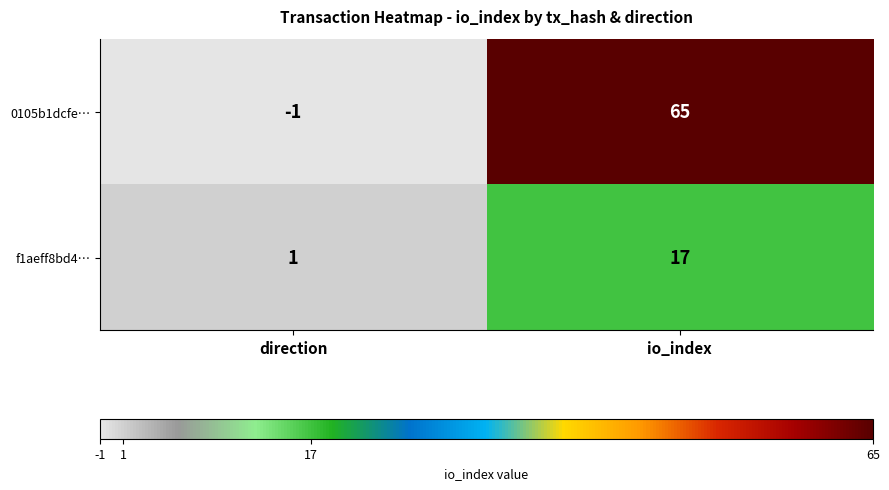

Which series has the largest total across all categories?

0105b1dcfe…